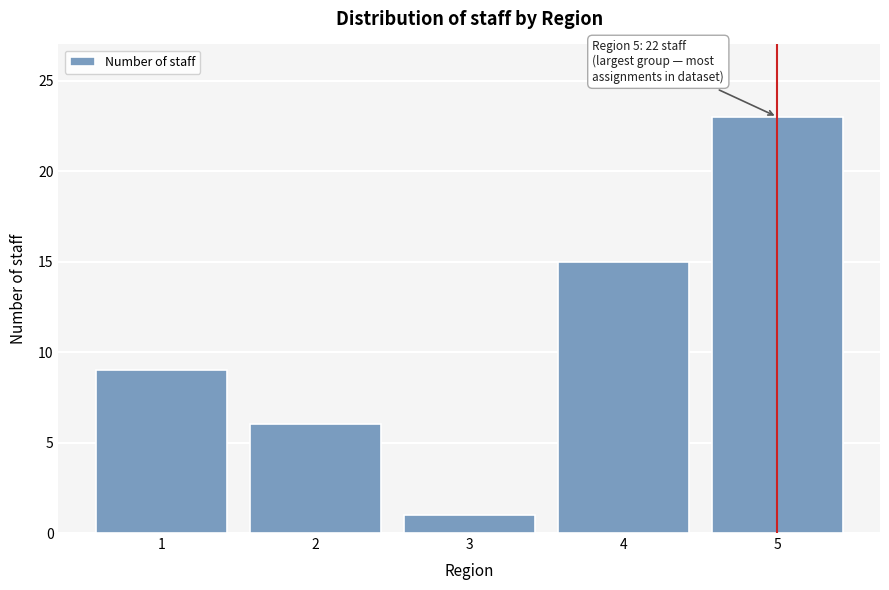

Reading left to right, list all the values displayed in this chart.

9	6	1	15	23